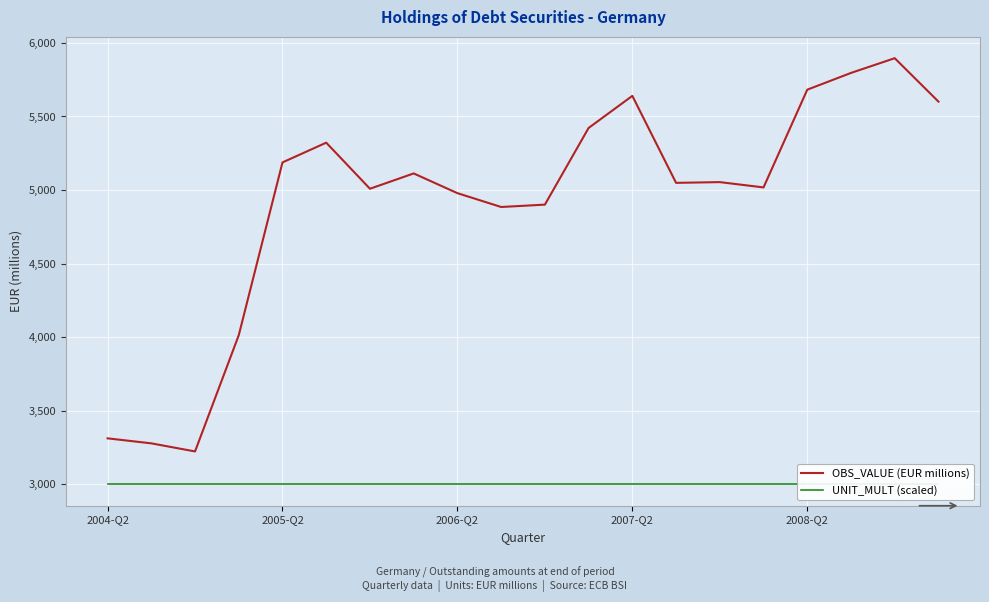

What are all the series names shown in the legend?

OBS_VALUE (EUR millions), UNIT_MULT (scaled)